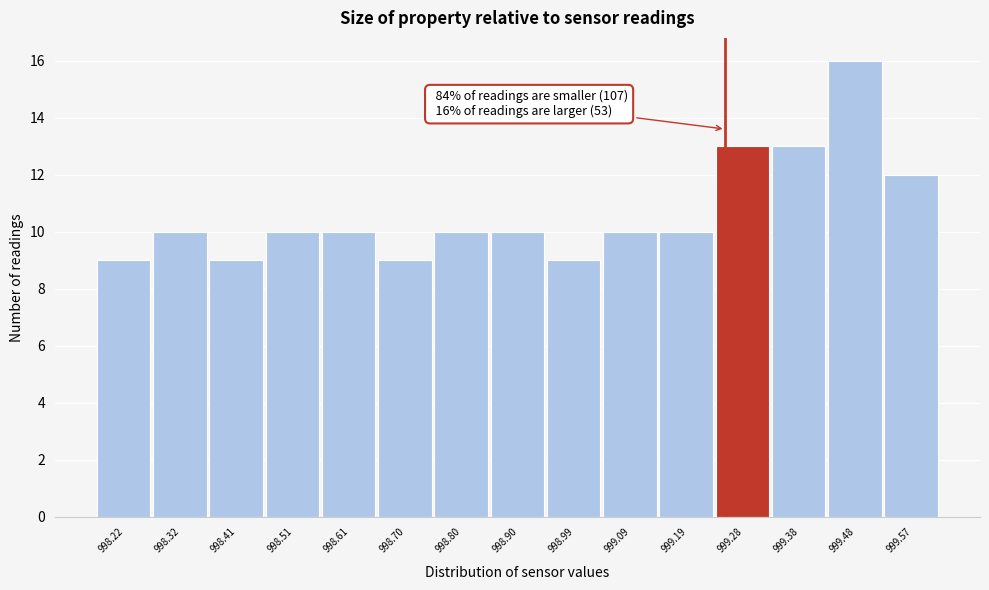

Reading left to right, list all the values displayed in this chart.

9	10	9	10	10	9	10	10	9	10	10	13	13	16	12